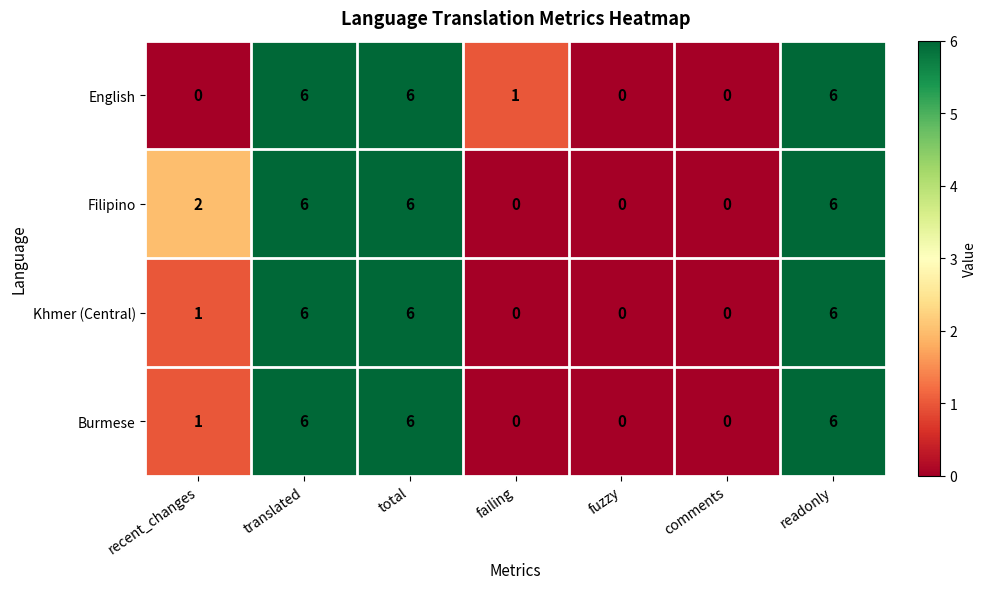

What is the difference between the maximum and minimum values in the English series?

6